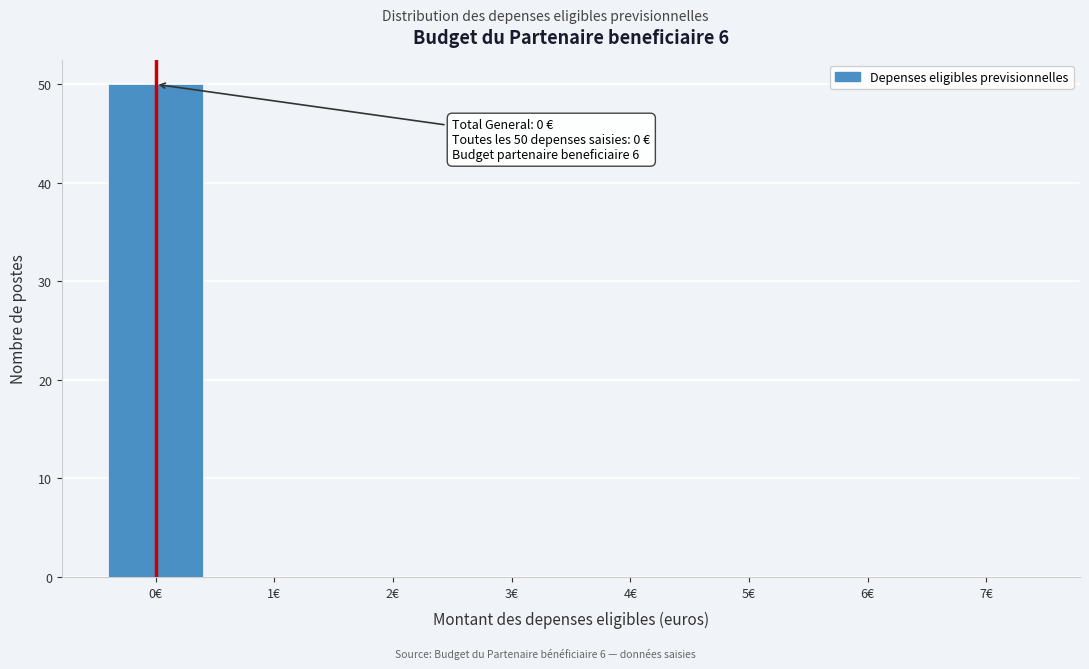

Which range on the x-axis has the tallest bar?

-0.5 to 0.5